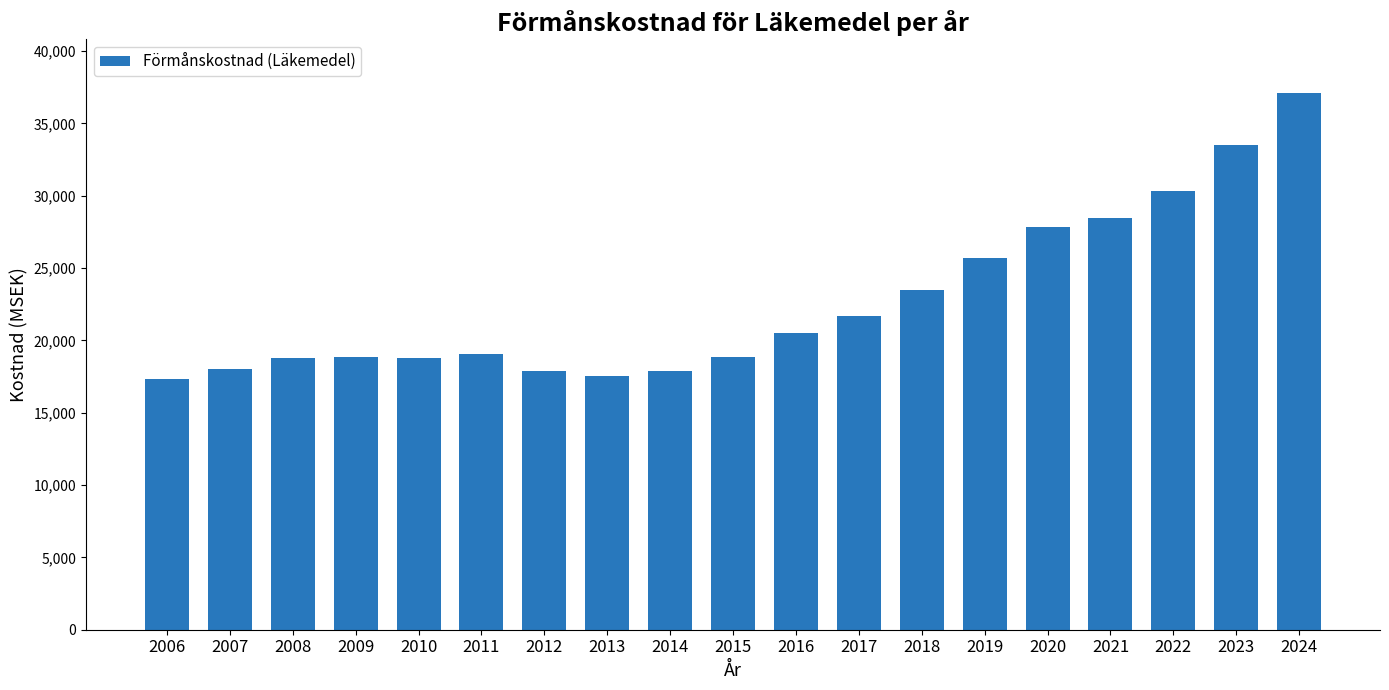

True or false: the data shows 33512.3 at 2023.

True